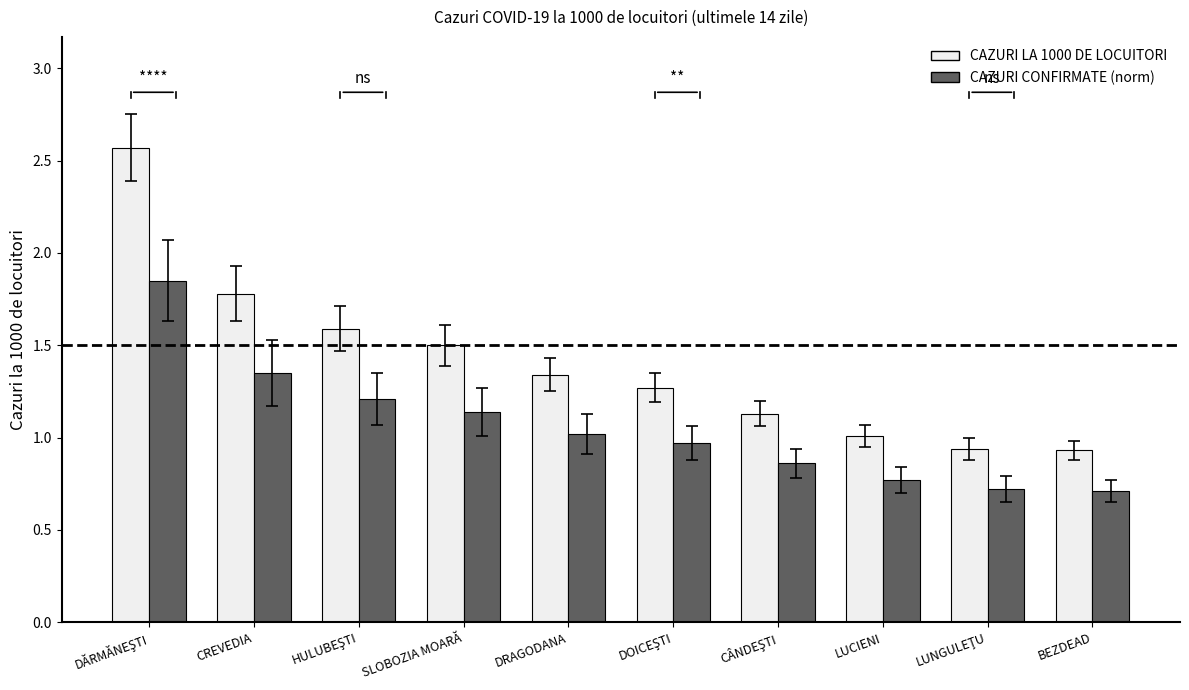

Count the number of categories in the chart.

10